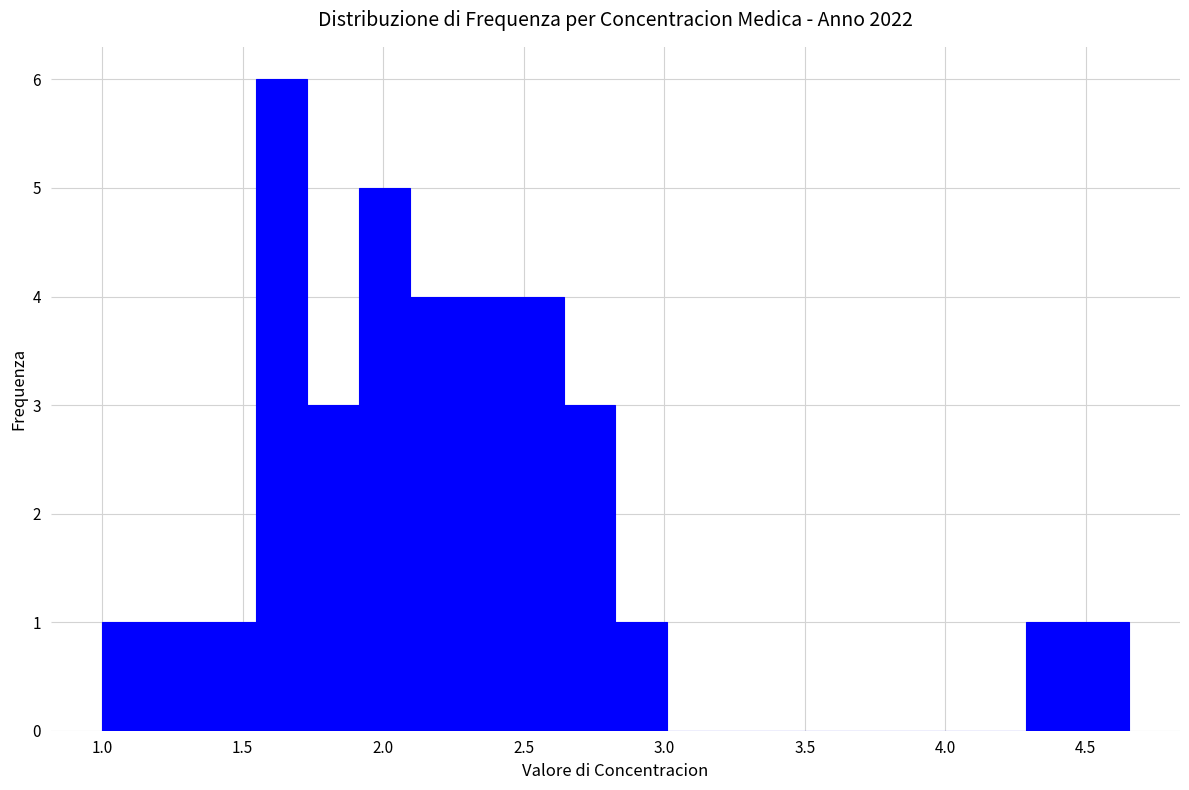

Around what value on the x-axis is the tallest bar? Give the approximate position of its centre, as read against the axis.

1.65